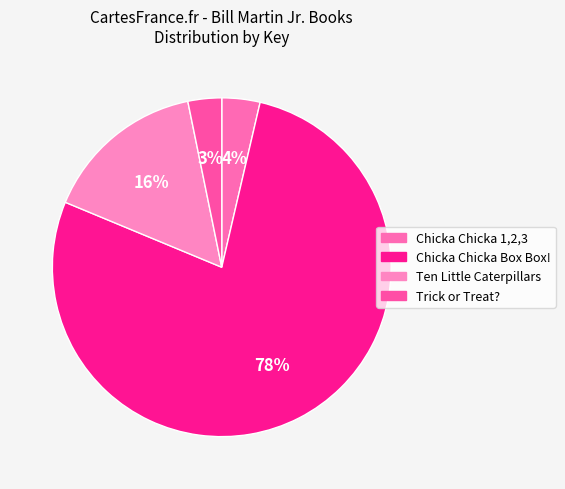

To the nearest percent, what is the difference between the Trick or Treat? and Chicka Chicka Box Box! slice percentages?

74%